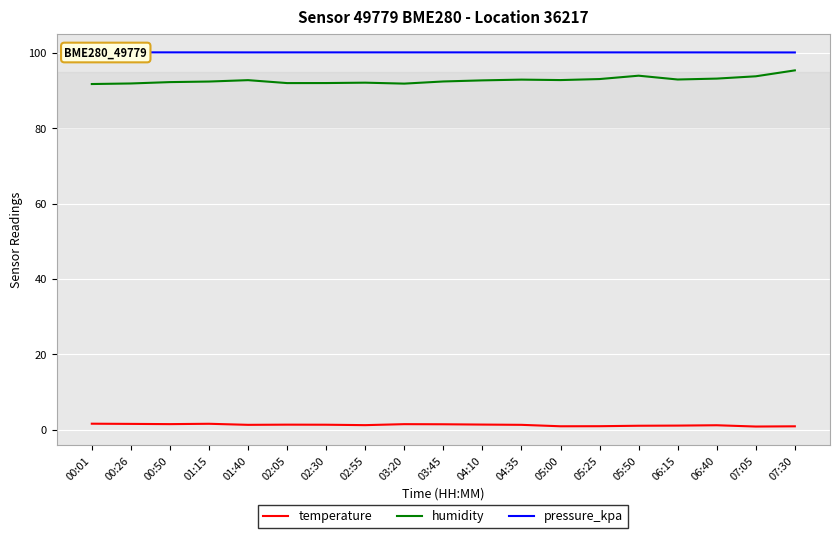

The pressure_kpa series shows 20.9 at 03:45. True or false?

False